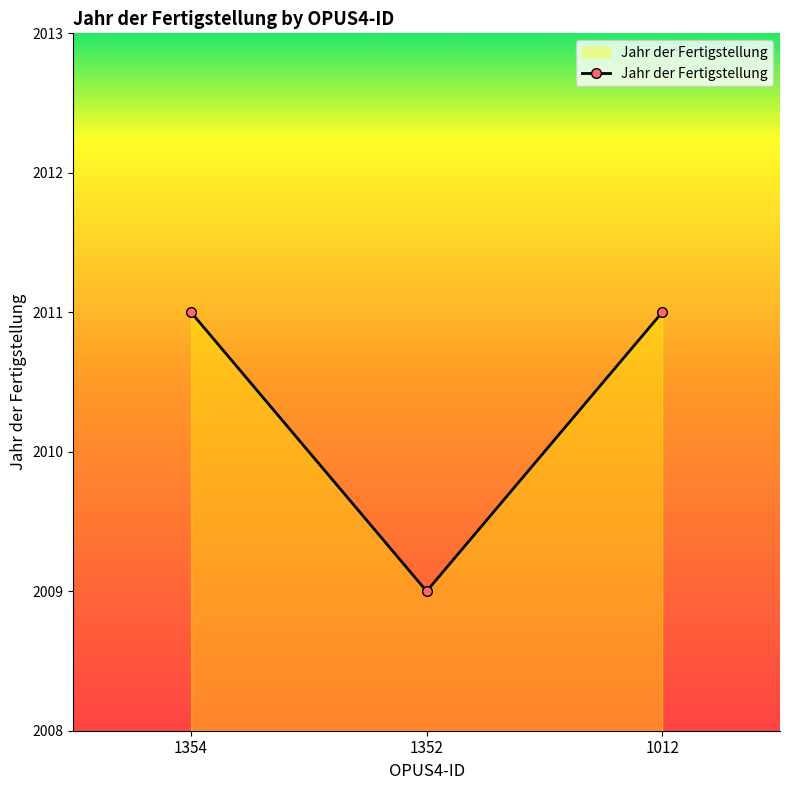

Which label corresponds to the smallest value in the chart?

1352